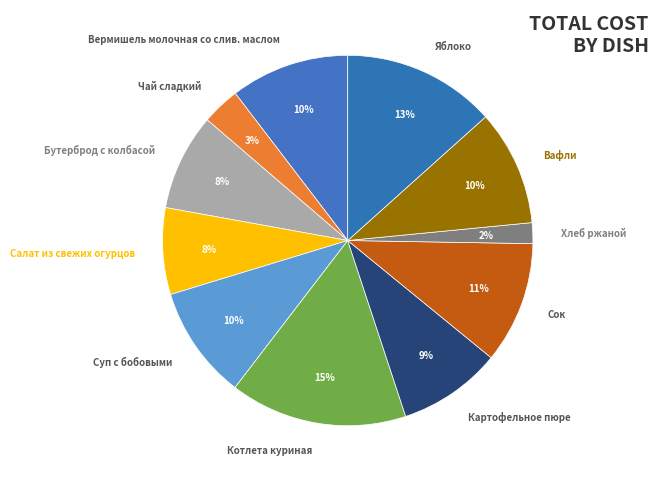

To the nearest percent, what is the average slice percentage?

9%